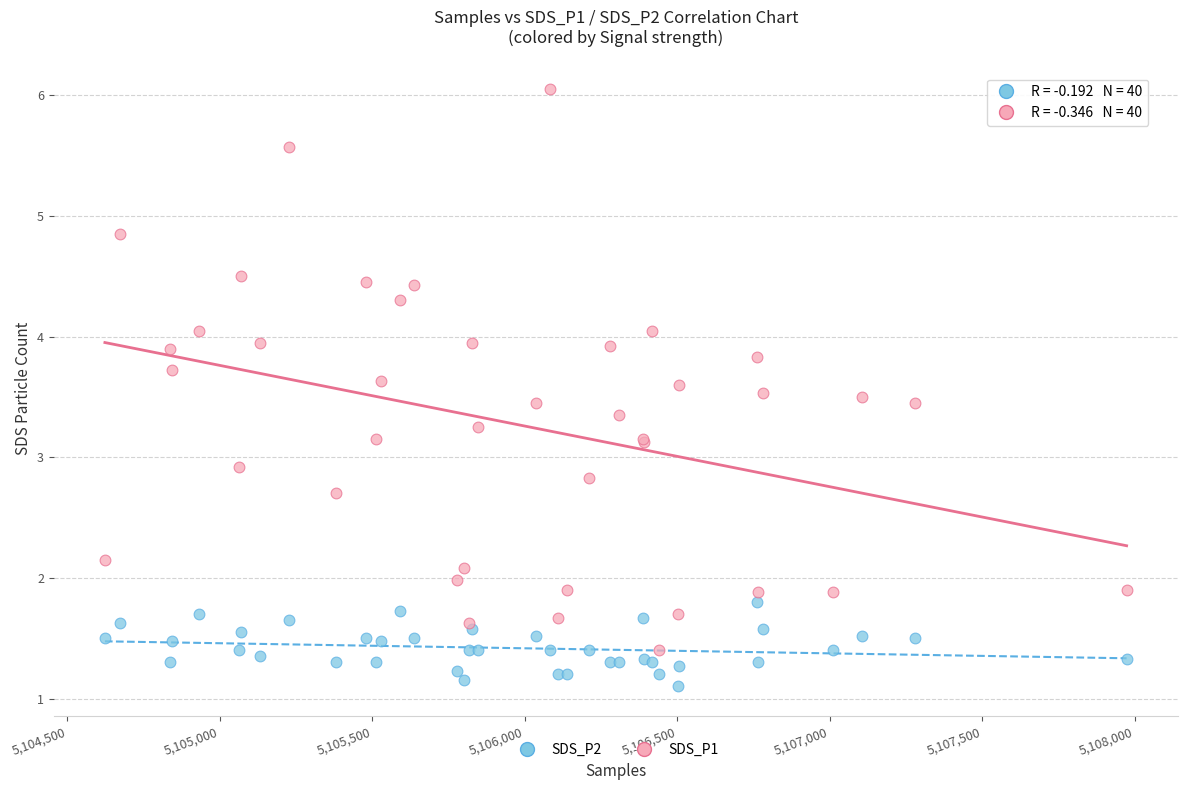

What is the X range (max minus min) for the scatter plot?

3350.0